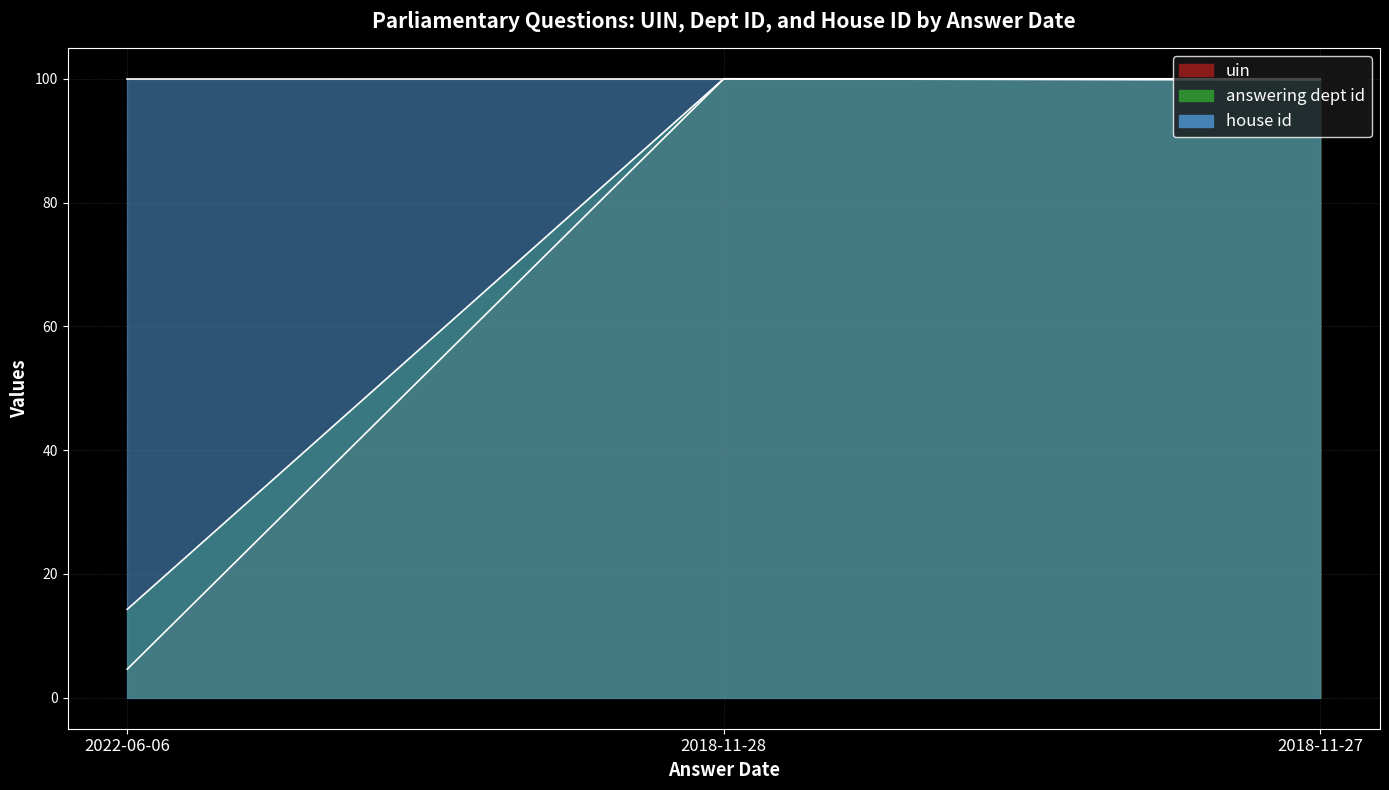

What is the maximum value for answering dept id?

100.0